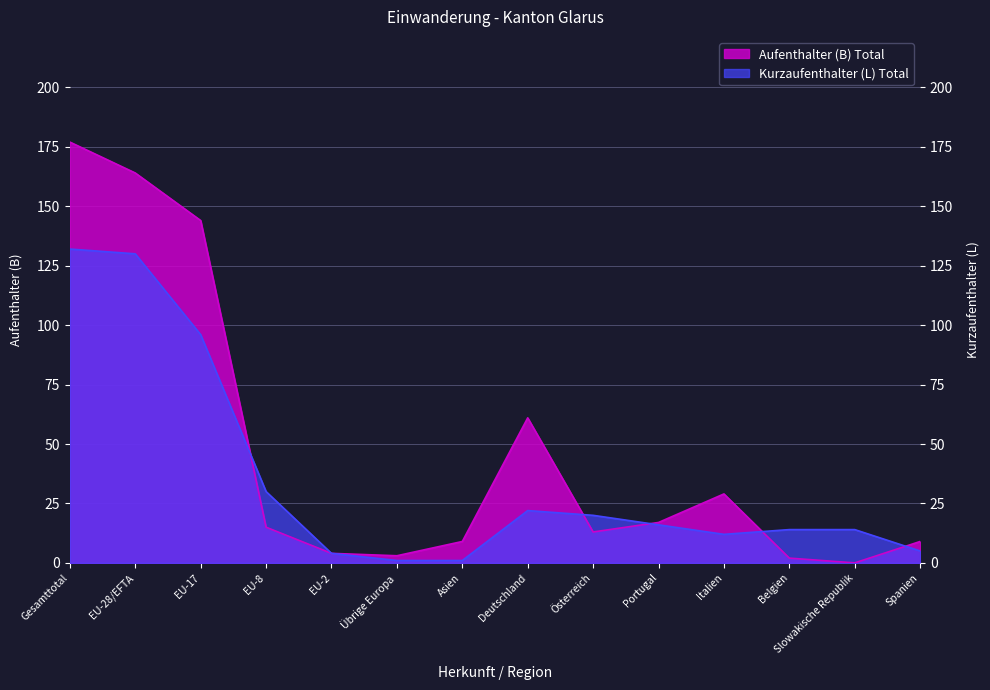

Reading right to left, transcribe all the data shown in this chart.

Aufenthalter (B) Total: 9	0	2	29	17	13	61	9	3	4	15	144	164	177
Kurzaufenthalter (L) Total: 5	14	14	12	16	20	22	1	1	4	30	96	130	132